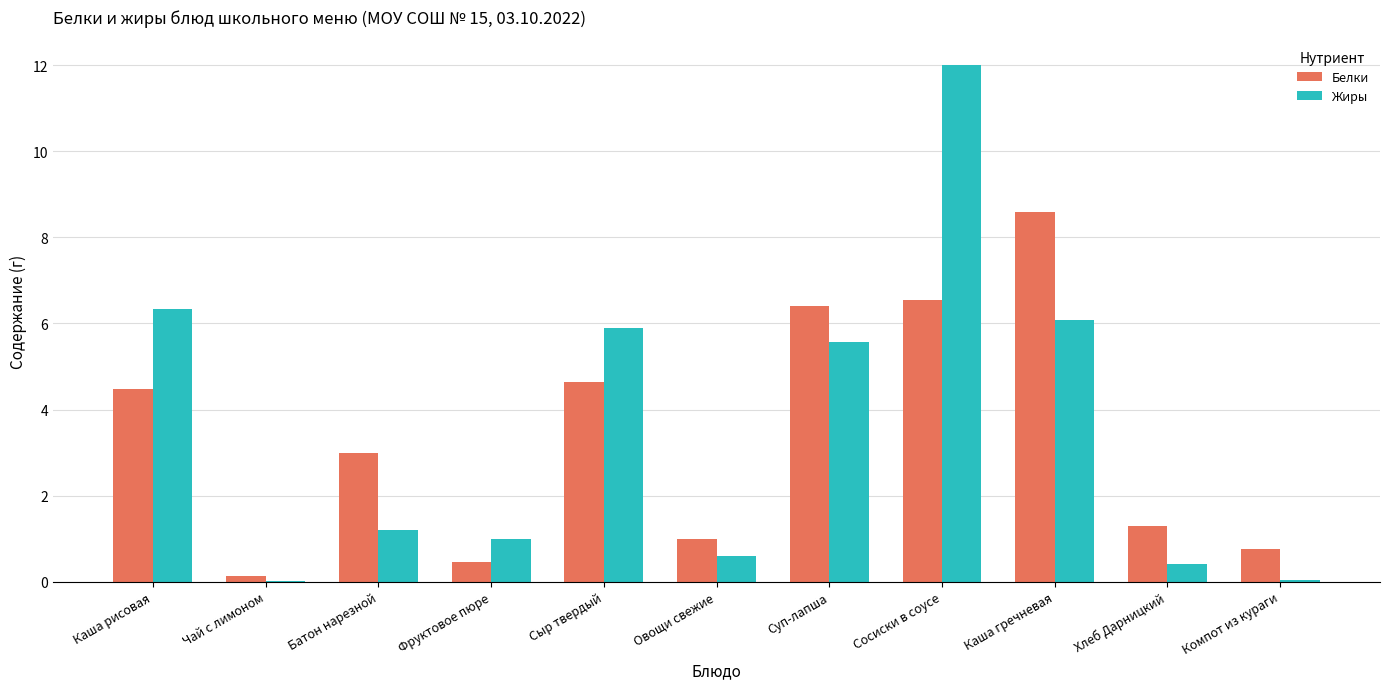

What is the total value across all series at Сыр твердый?

10.5